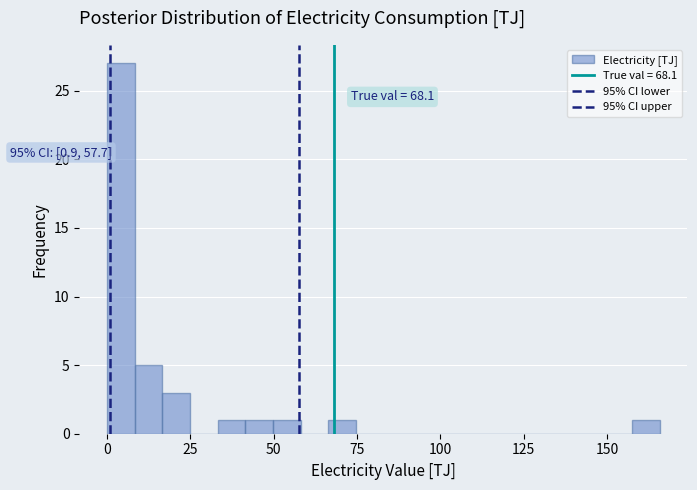

Read against the x-axis, roughly where is the centre of the tallest bar?

5